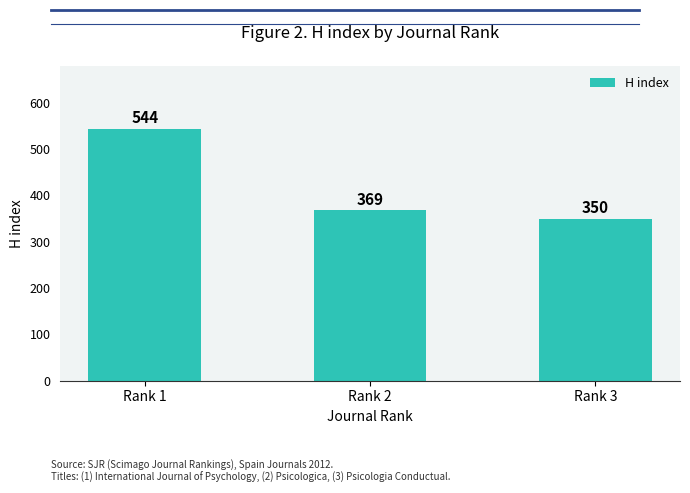

How many categories are shown in the chart?

3